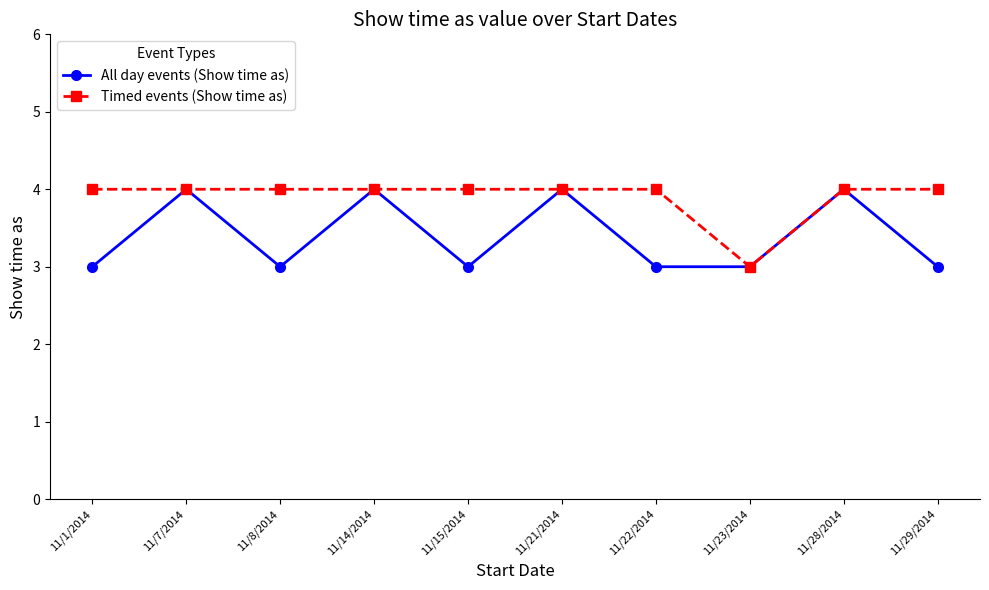

Is the value of All day events (Show time as) at 11/22/2014 greater than the value of Timed events (Show time as) at 11/7/2014?

No